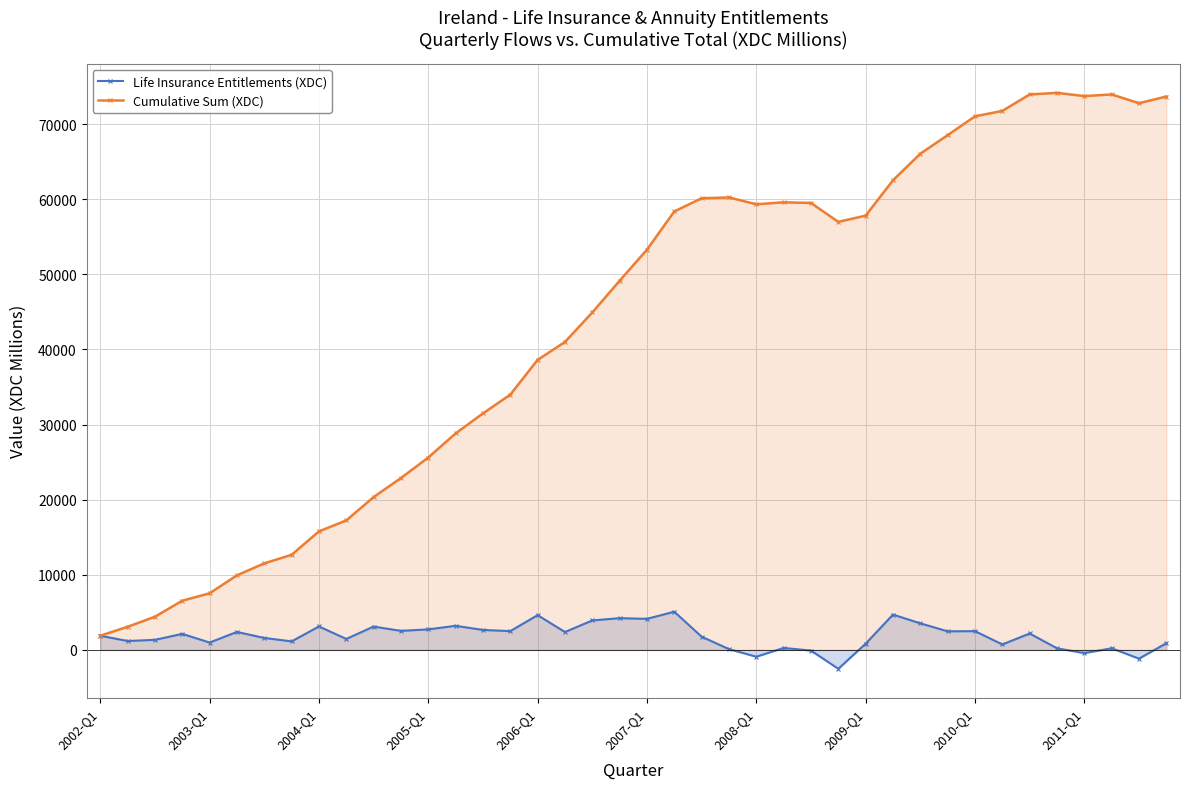

Rank the series at 29 from lowest to highest value.

Life Insurance Entitlements (XDC), Cumulative Sum (XDC)